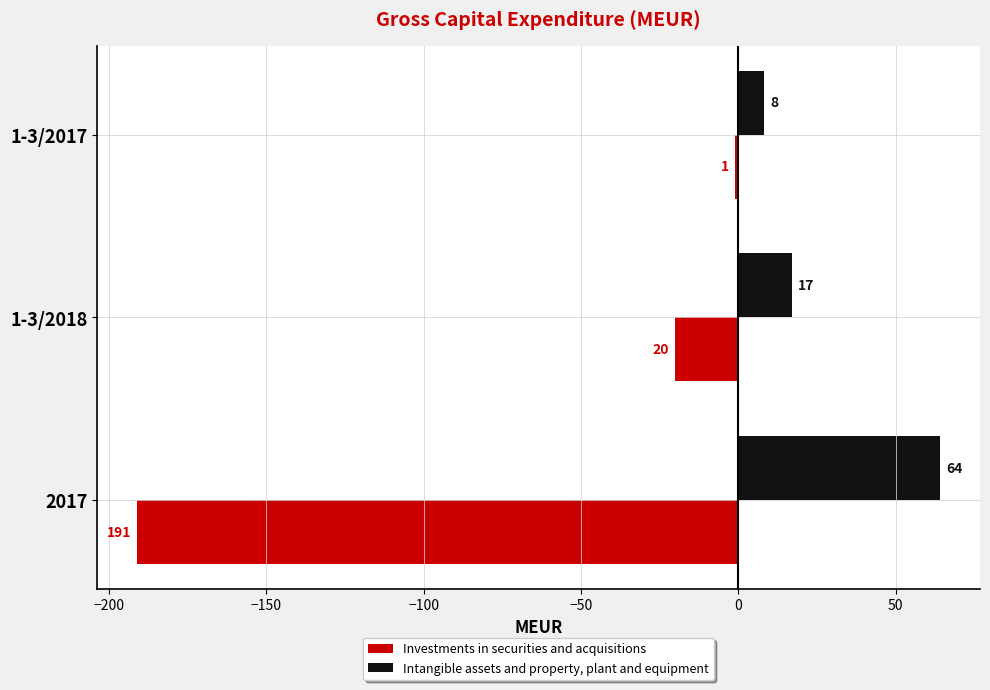

What is the highest value of the Intangible assets and property, plant and equipment series?

64